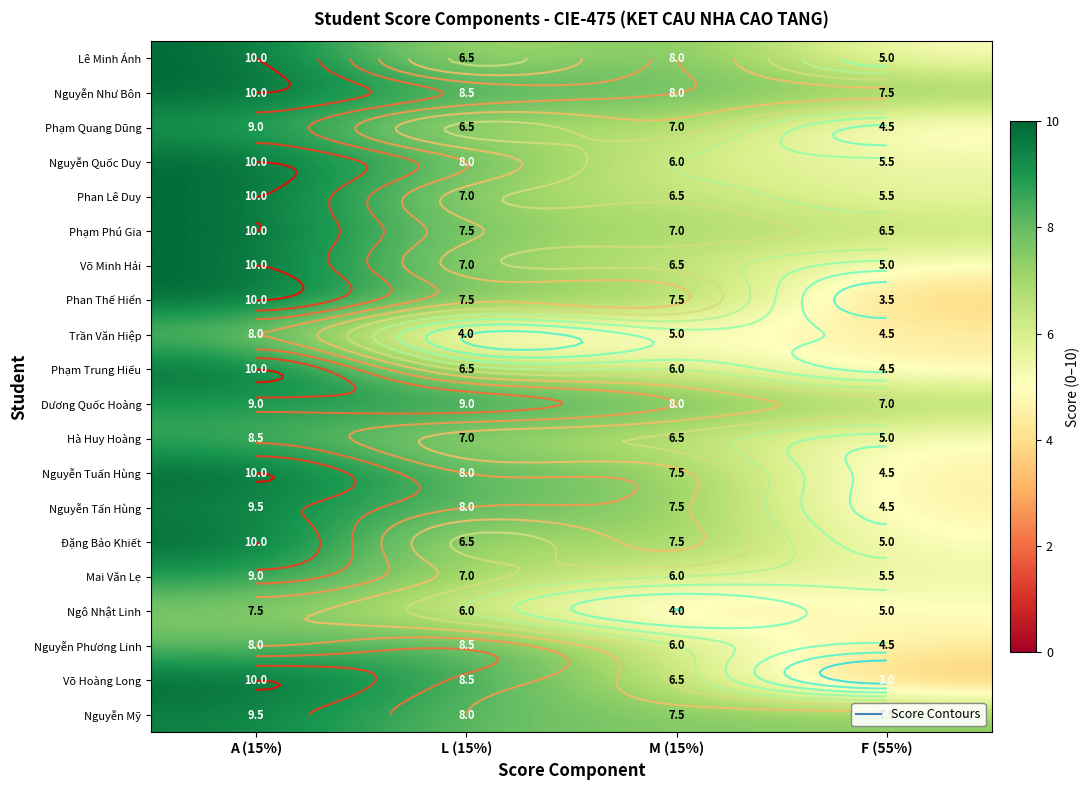

At which category does the chart reach its minimum across all series?

F (55%)